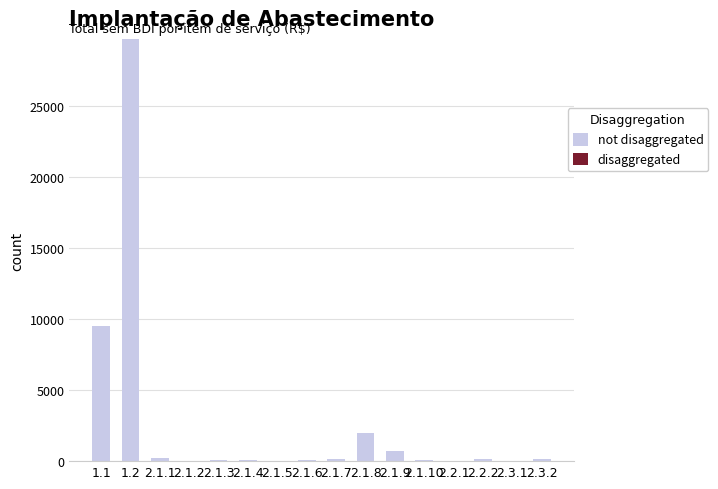

What is the greatest value displayed?

29765.5